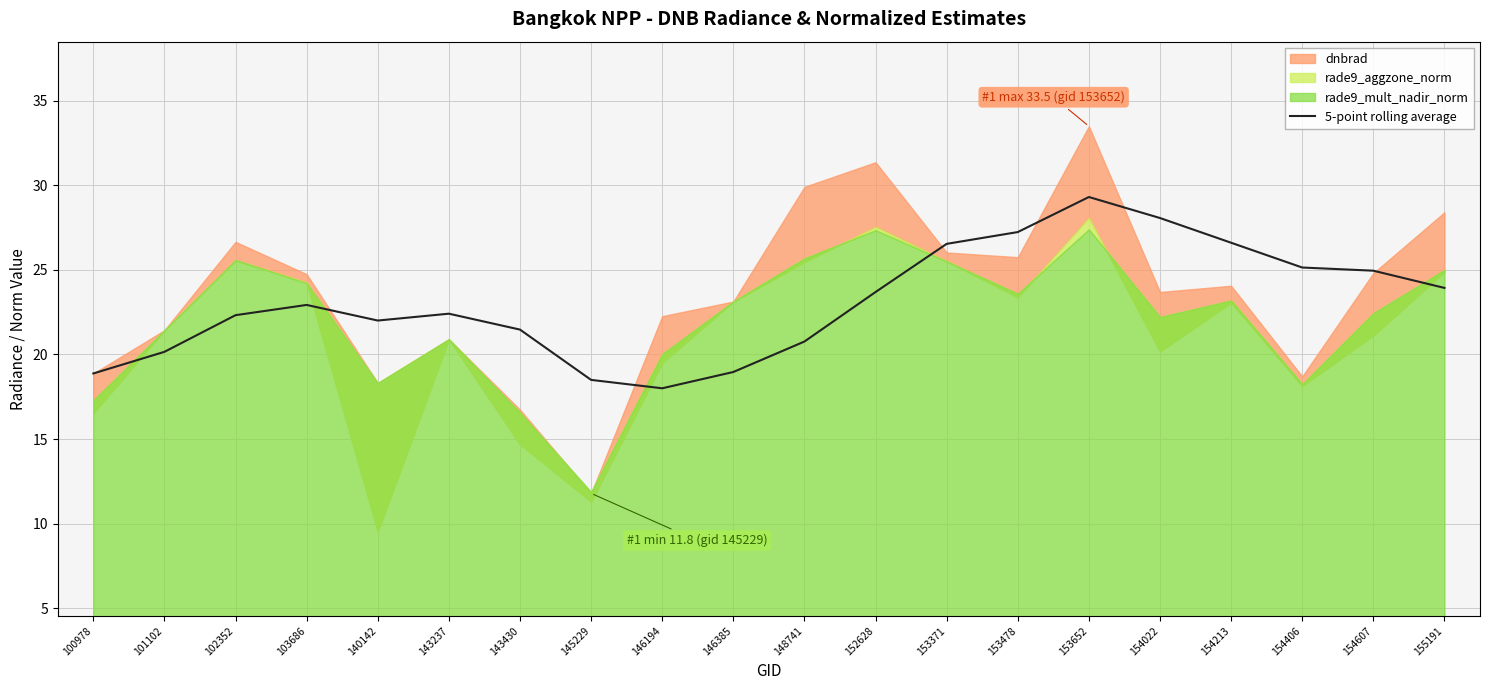

How many lines are shown in the chart?

1